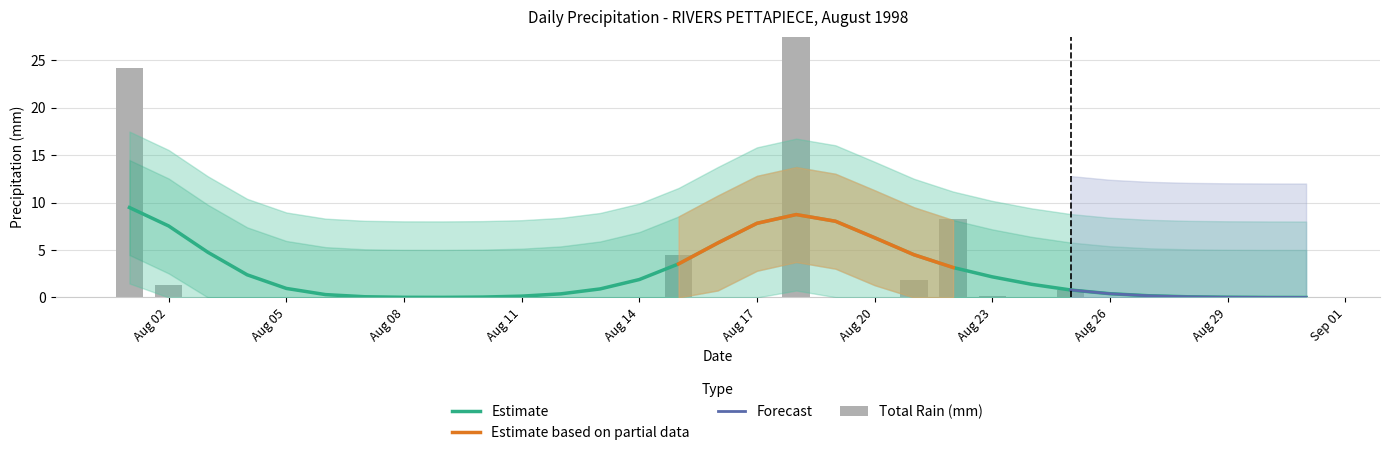

Is it true that Total Precip (mm) equals 0.3 at 1998-08-02?

False